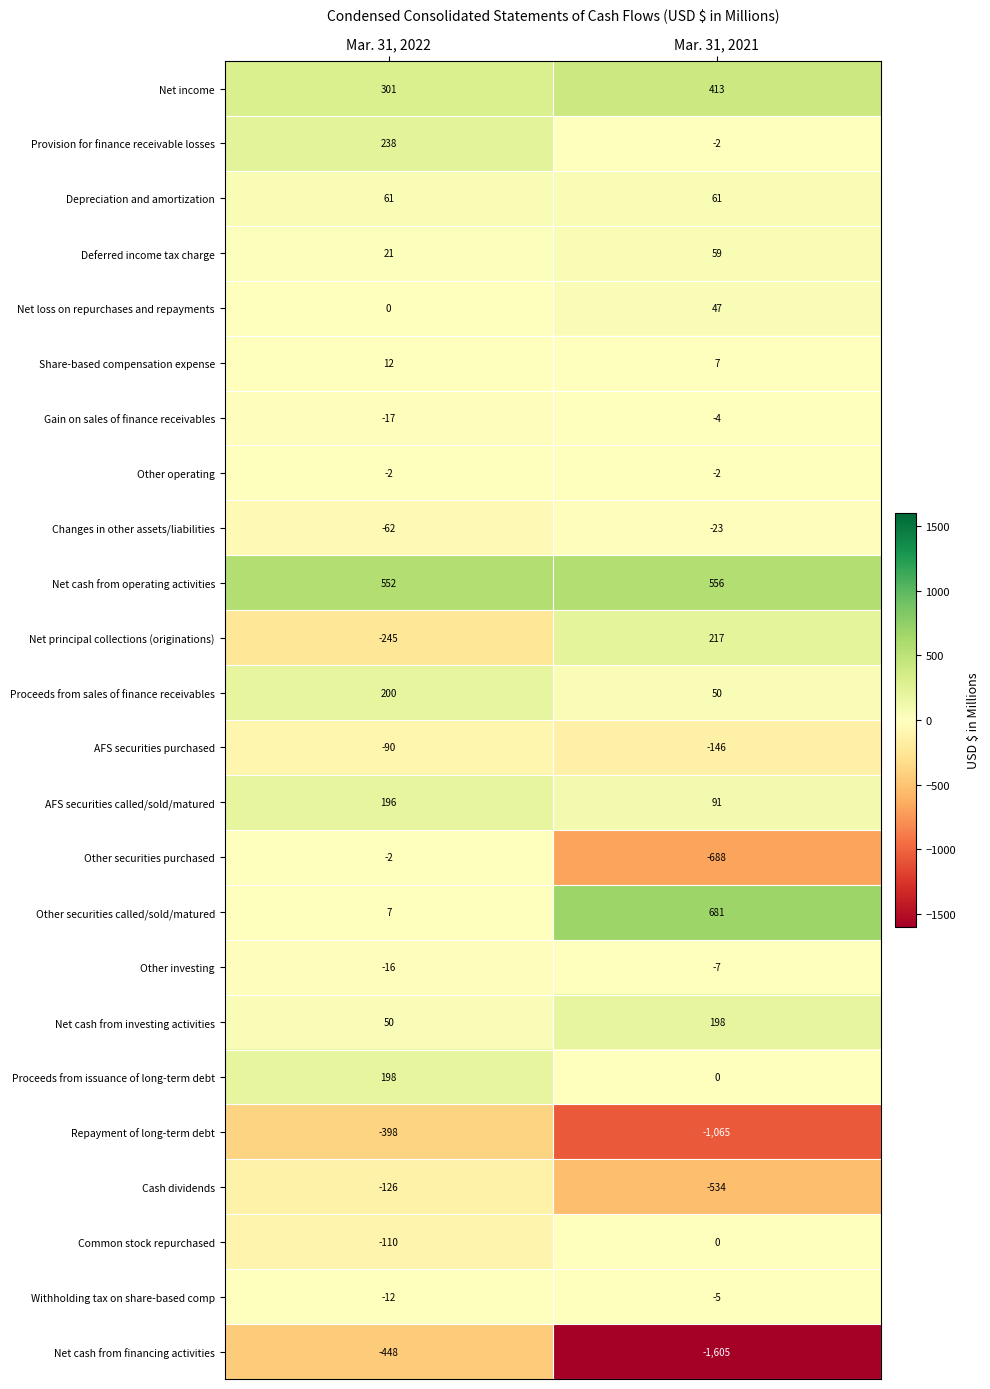

What is the approximate value of Other securities called/sold/matured at Mar. 31, 2021, to the nearest 50?

700